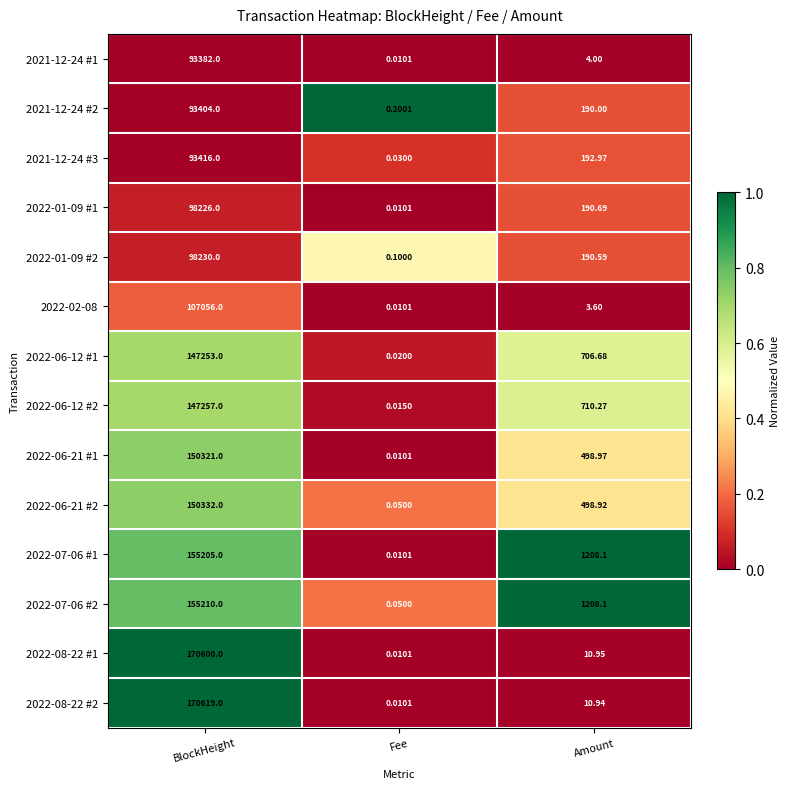

How many data points does each series have?

3